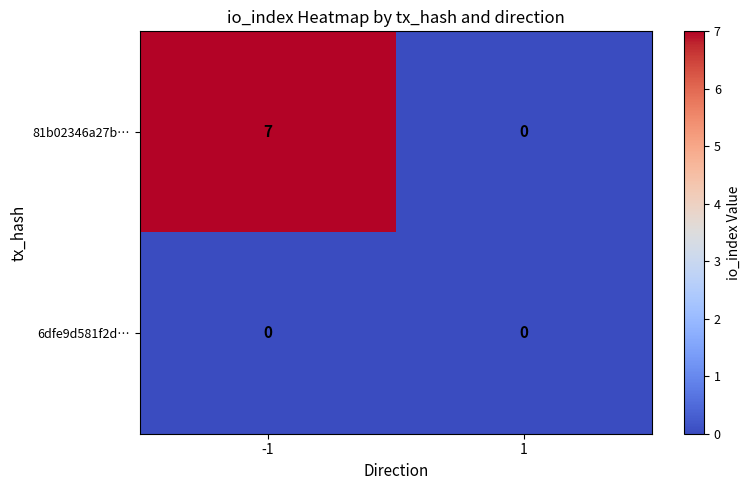

What is the highest value of the 81b02346a27b… series?

7